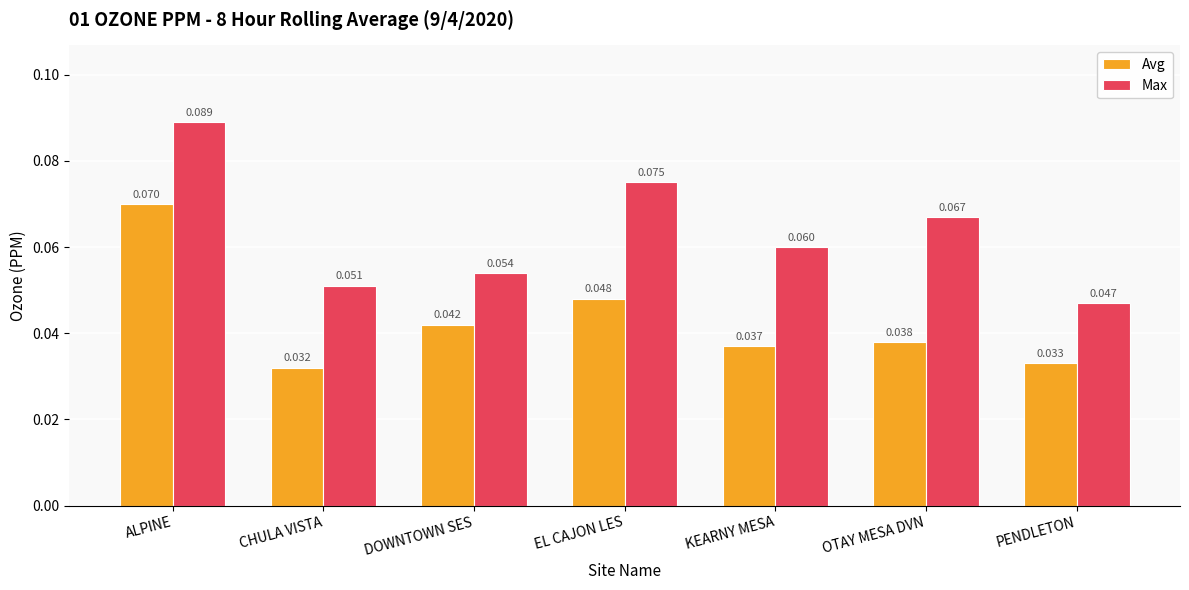

Rank the series by their average value, from highest to lowest.

Max, Avg